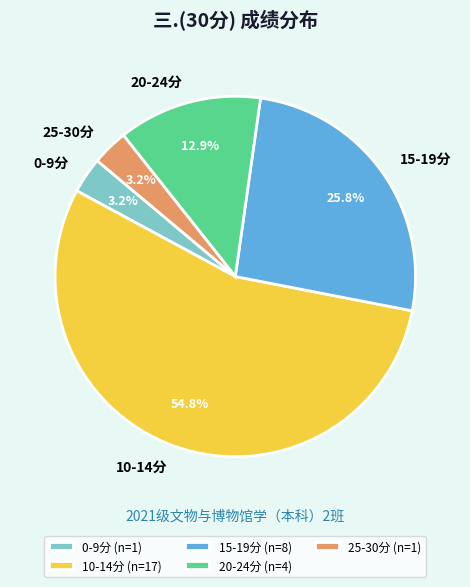

Does 10-14分 (n=17) represent more than half of the total?

Yes